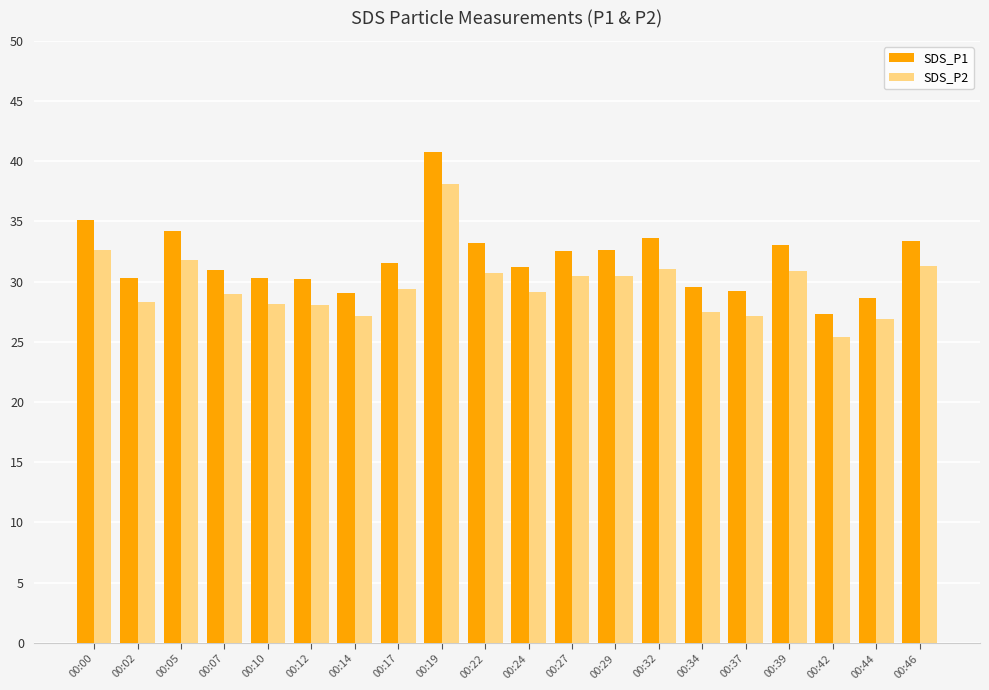

How many series are shown in this chart?

2